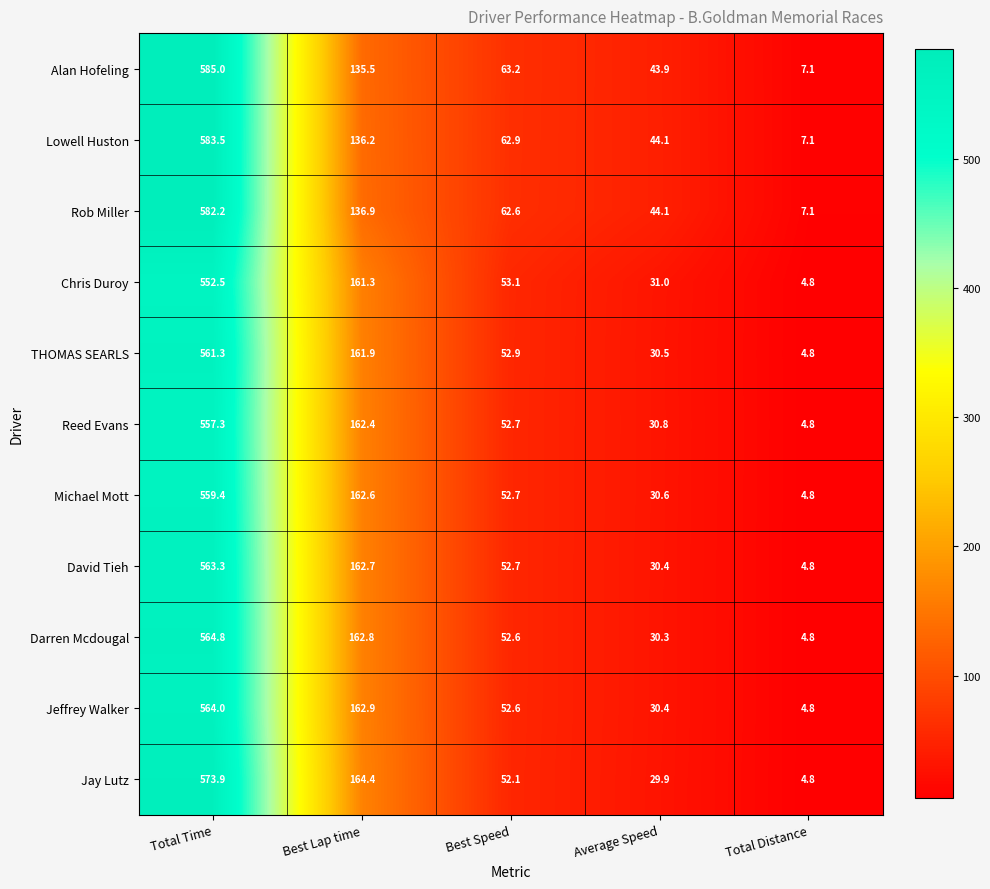

Which category has the highest value across all series?

Total Time